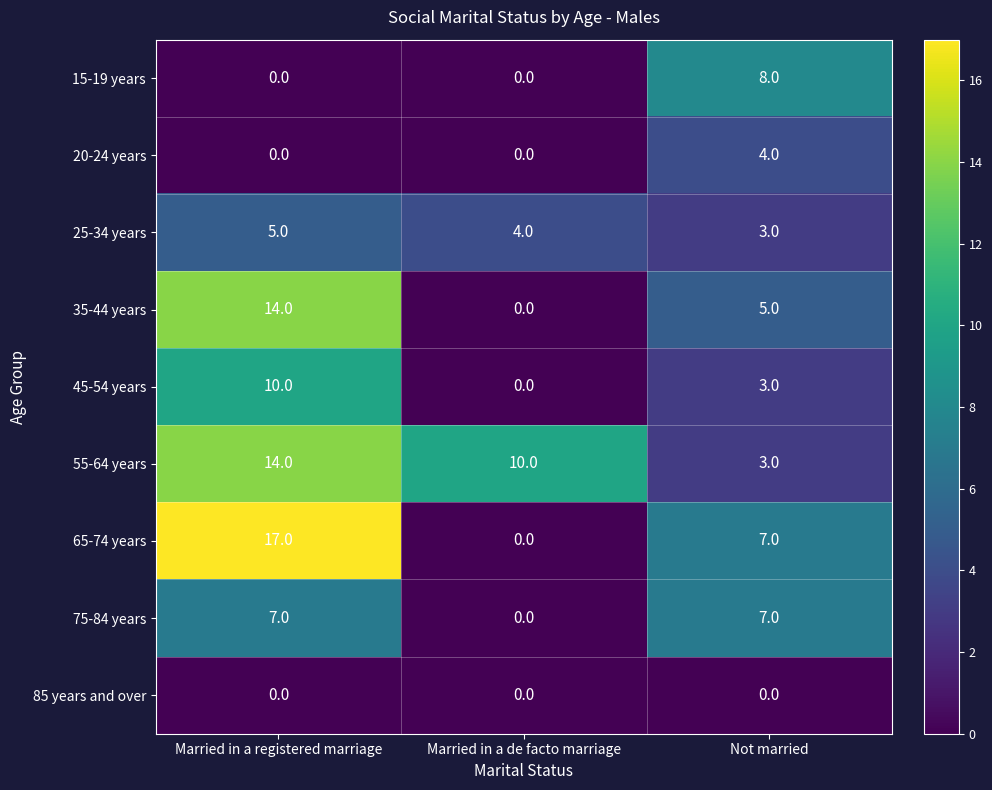

Reading left to right, extract all data points from this chart.

15-19 years: Married in a registered marriage=0	Married in a de facto marriage=0	Not married=8
20-24 years: Married in a registered marriage=0	Married in a de facto marriage=0	Not married=4
25-34 years: Married in a registered marriage=5	Married in a de facto marriage=4	Not married=3
35-44 years: Married in a registered marriage=14	Married in a de facto marriage=0	Not married=5
45-54 years: Married in a registered marriage=10	Married in a de facto marriage=0	Not married=3
55-64 years: Married in a registered marriage=14	Married in a de facto marriage=10	Not married=3
65-74 years: Married in a registered marriage=17	Married in a de facto marriage=0	Not married=7
75-84 years: Married in a registered marriage=7	Married in a de facto marriage=0	Not married=7
85 years and over: Married in a registered marriage=0	Married in a de facto marriage=0	Not married=0